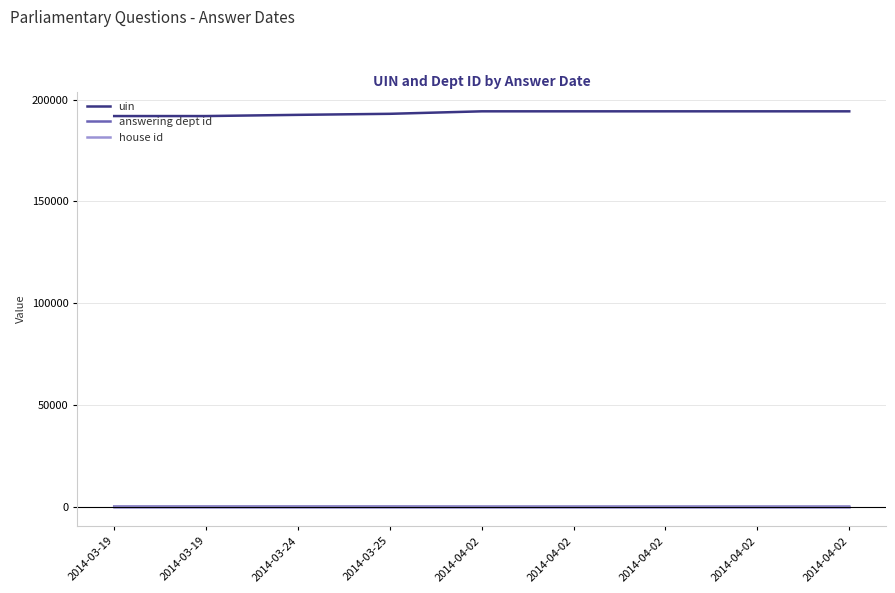

Is this an area chart (filled region under the line)?

No